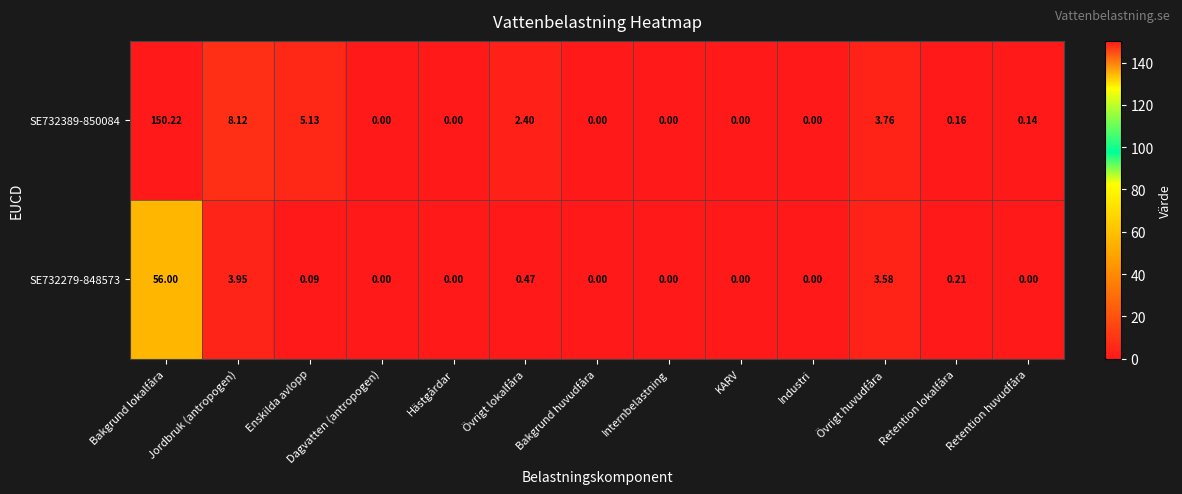

At which label does SE732279-848573 reach its peak?

Bakgrund lokalfåra